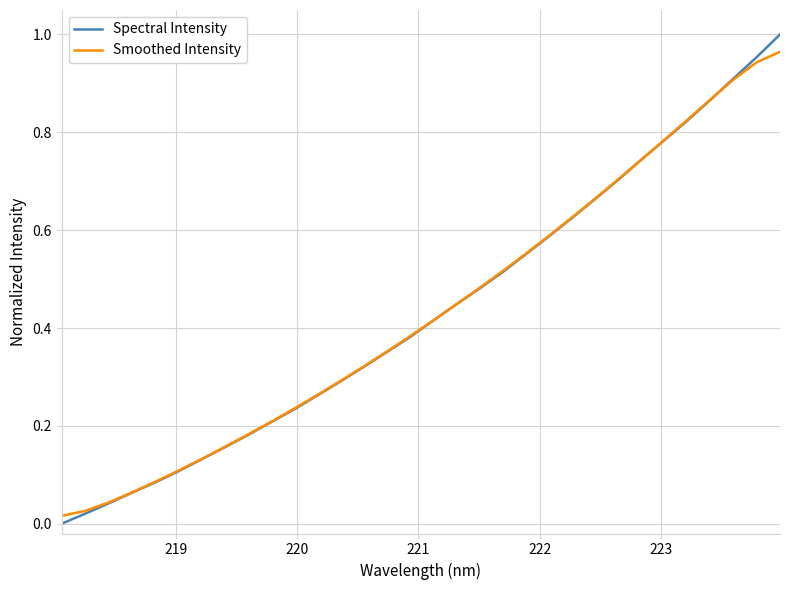

Which series has the largest range (max minus min)?

Spectral Intensity